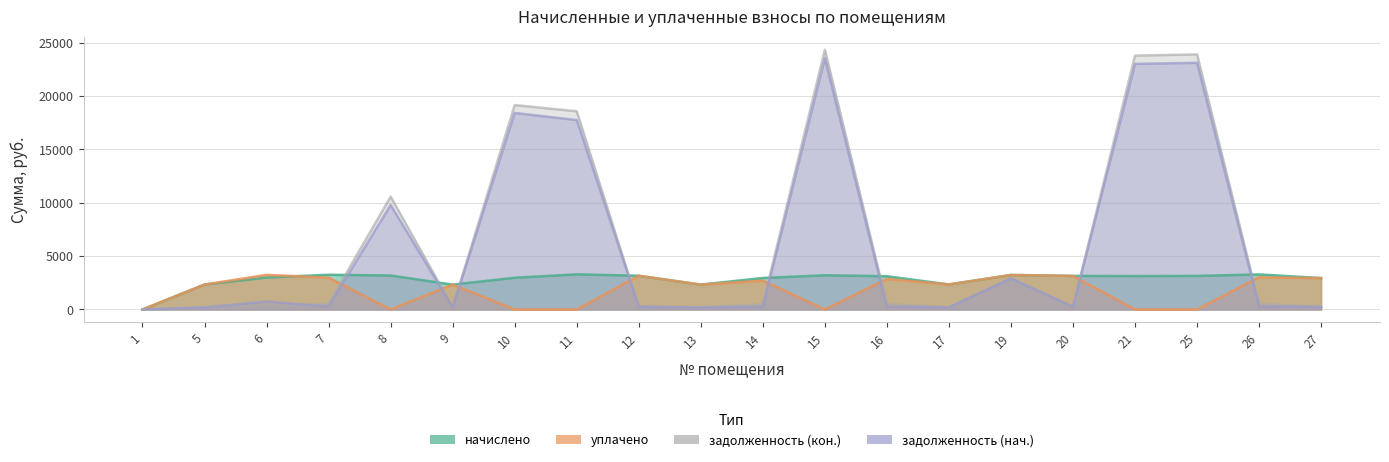

Read the начислено value at 7.

3256.0